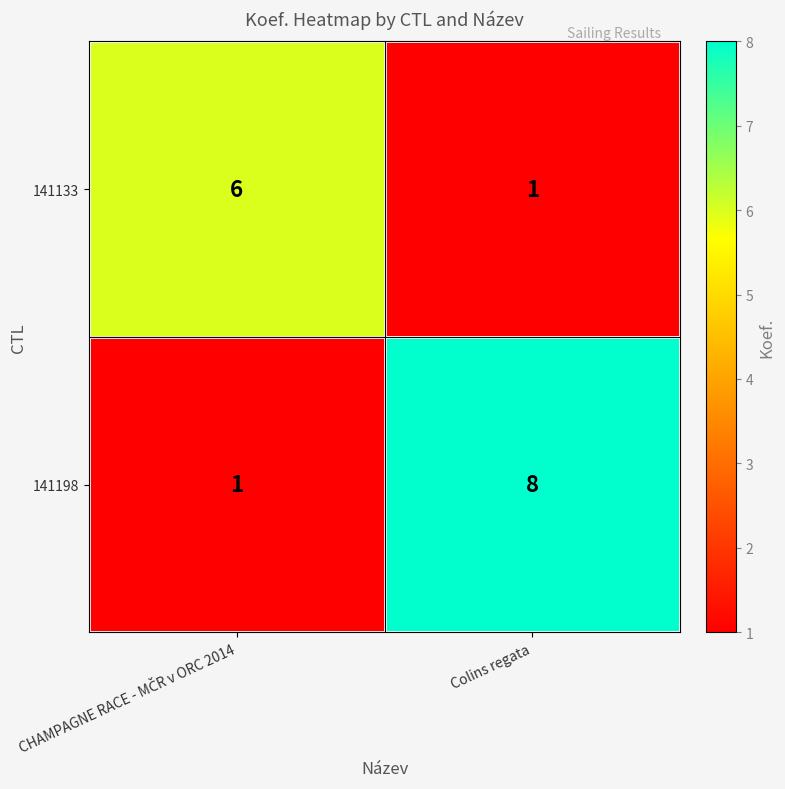

How many distinct data groups are displayed?

2